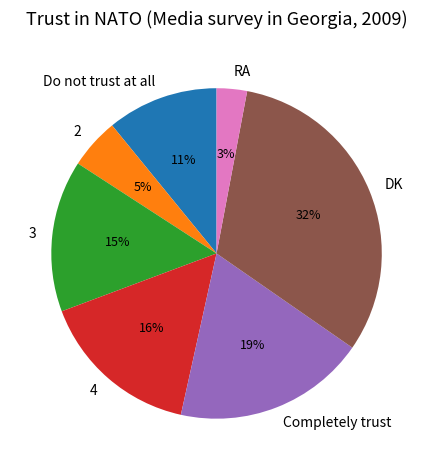

To the nearest percent, what is the combined percentage of Completely trust and DK?

50%